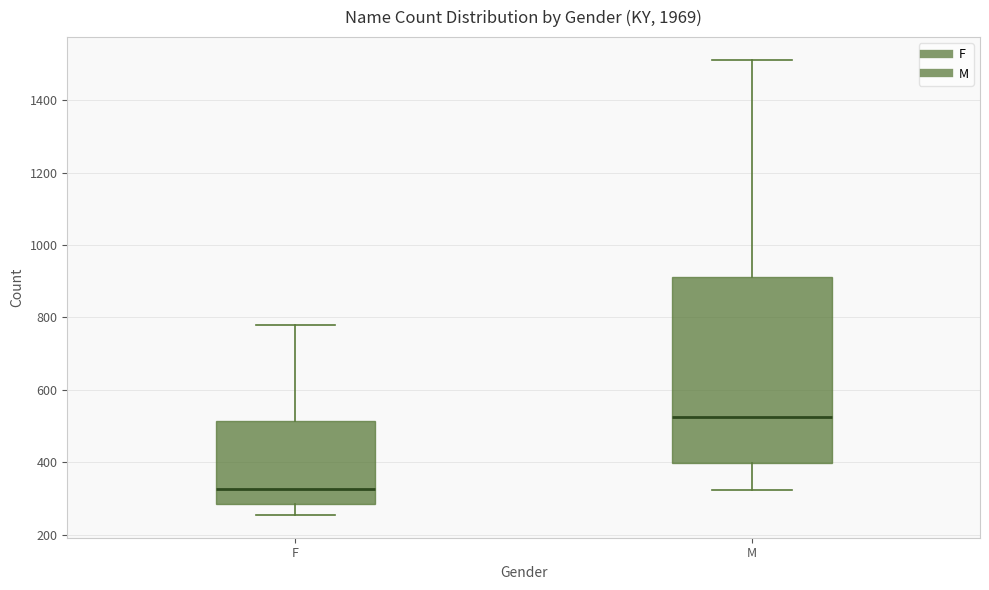

Which box has the lowest median line?

F